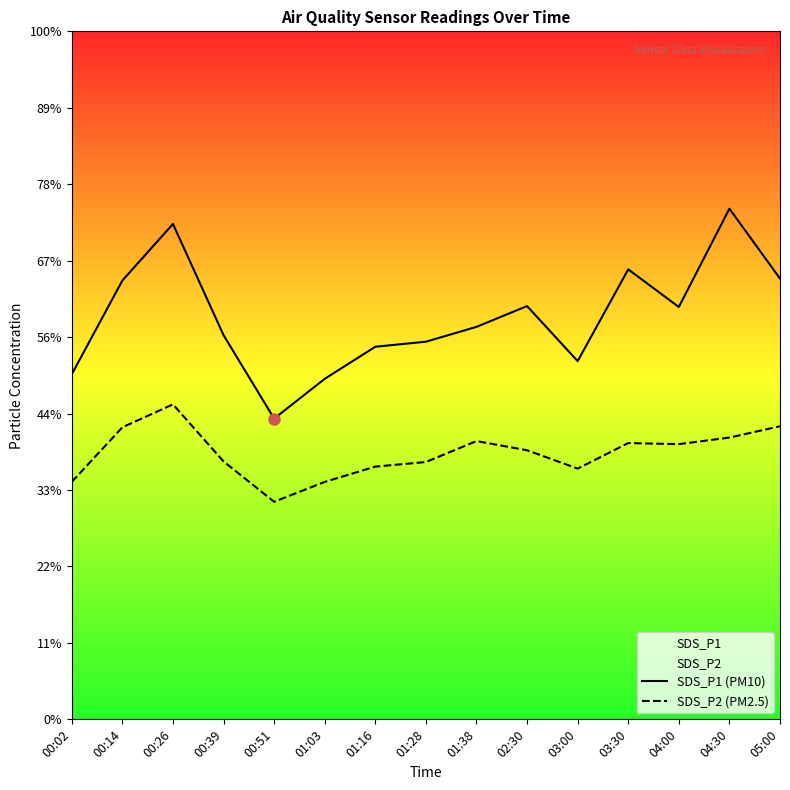

Does the chart have visible grid lines?

No